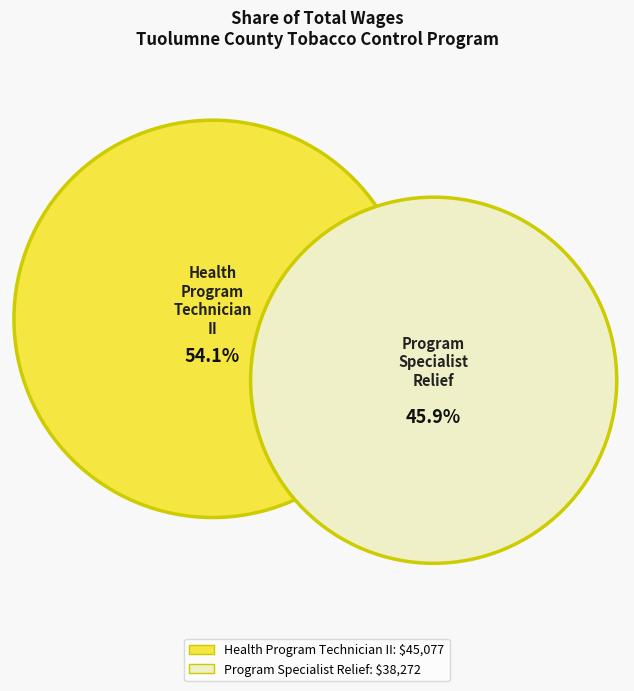

Approximately how many times larger is the value at Health Program Technician II compared to Program Specialist Relief?

1.2